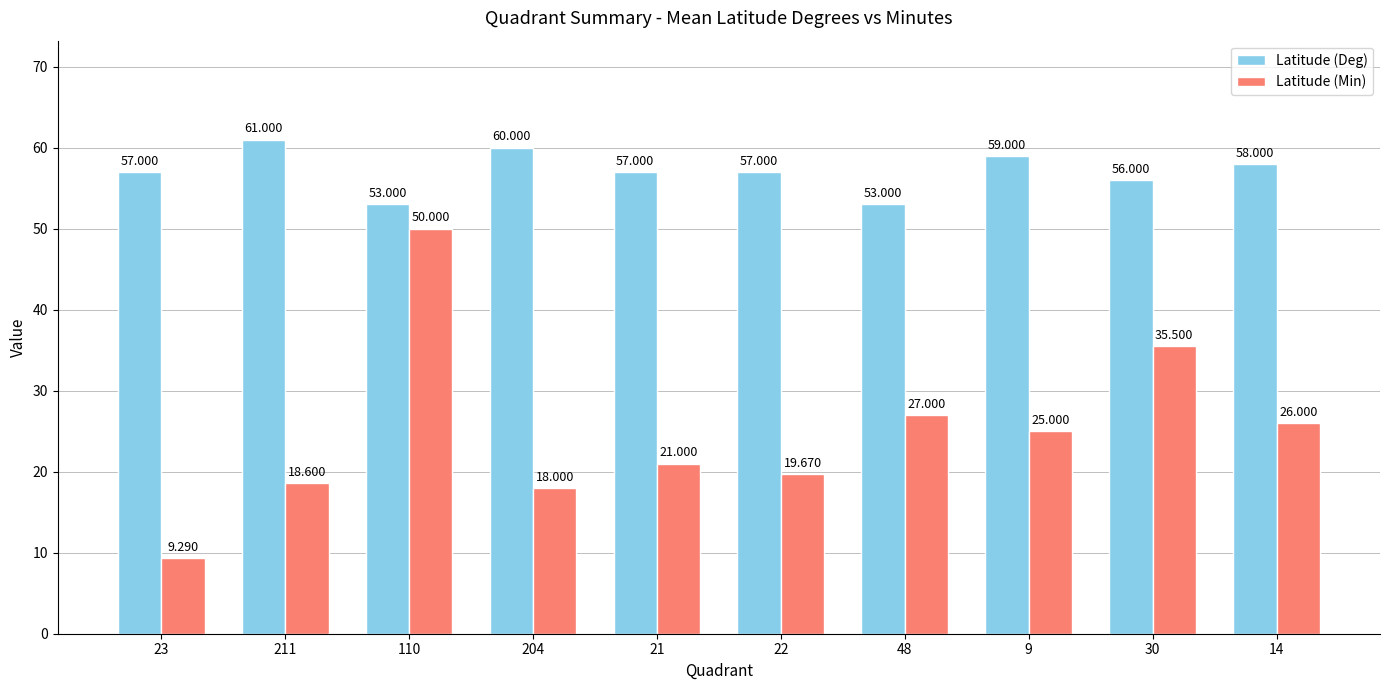

Are the bars horizontal?

No